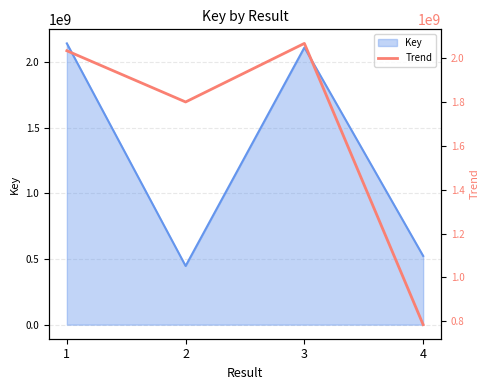

The value of Key at 3 is 3785243529. True or false?

False